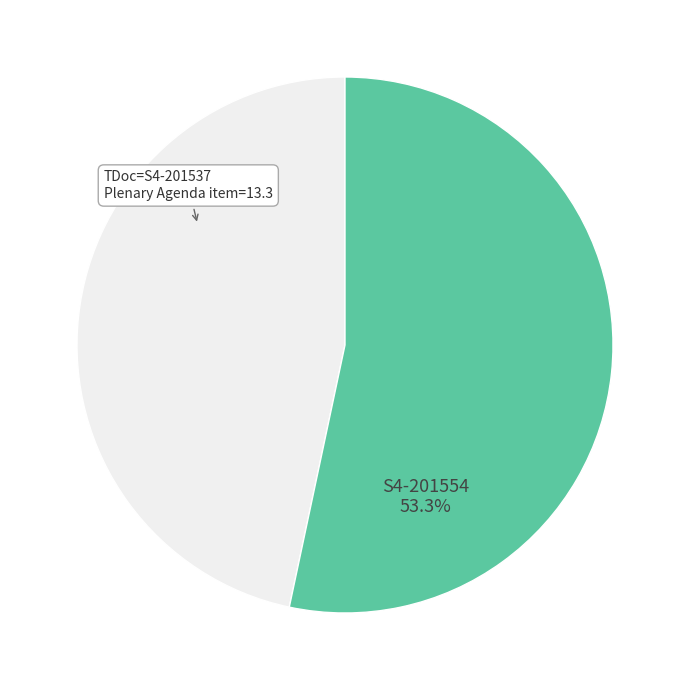

Is there a majority slice in this chart?

Yes